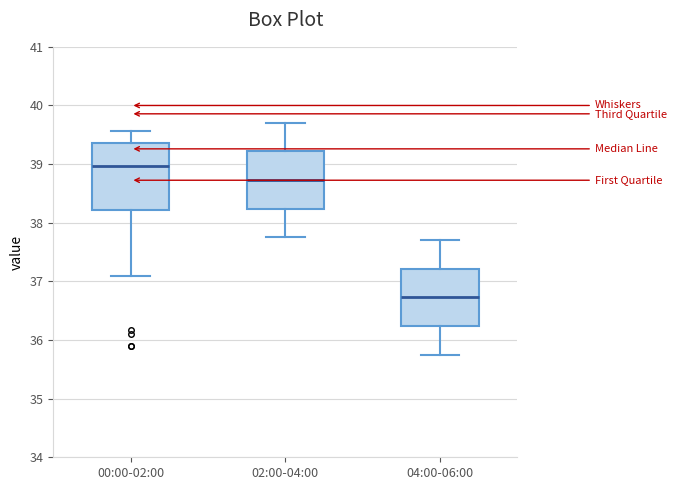

Reading left to right, transcribe this box plot: for each box, give where its median line is, the range the box spans, and where its two whiskers end, as read against the y-axis. The values are not printed on the chart, so give them approximately, as read against the axis.

00:00-02:00: median 39.0, box 38.2 to 39.4, whiskers 37.1 to 39.6
02:00-04:00: median 38.7, box 38.2 to 39.2, whiskers 37.8 to 39.7
04:00-06:00: median 36.7, box 36.2 to 37.2, whiskers 35.8 to 37.7